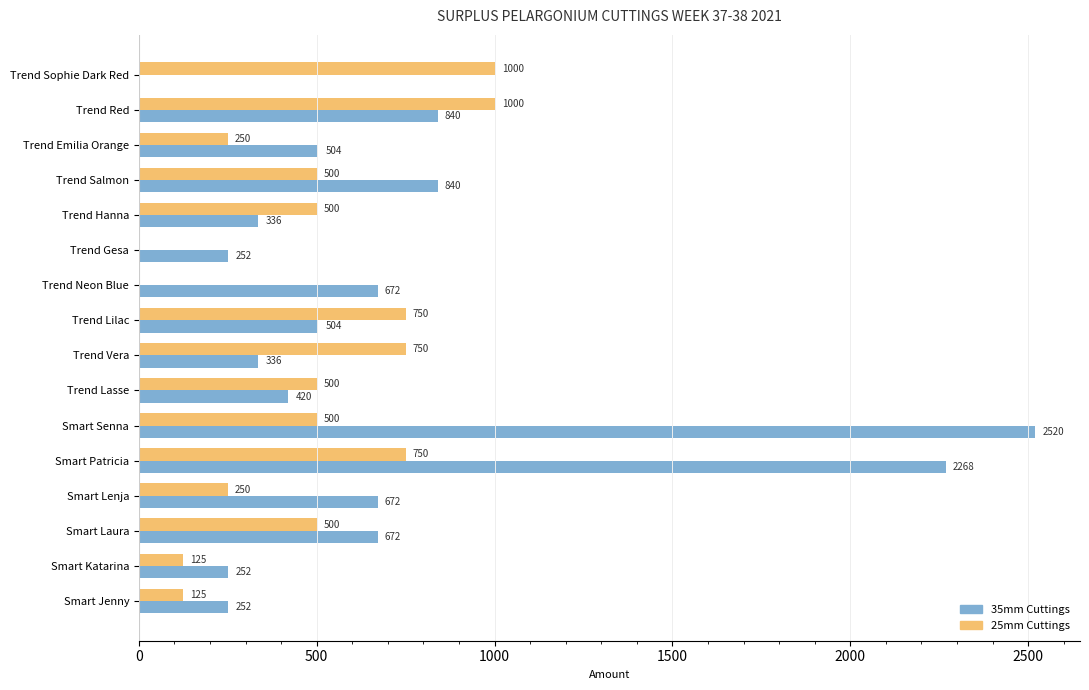

What is the total value across all series at Trend Red?

1840